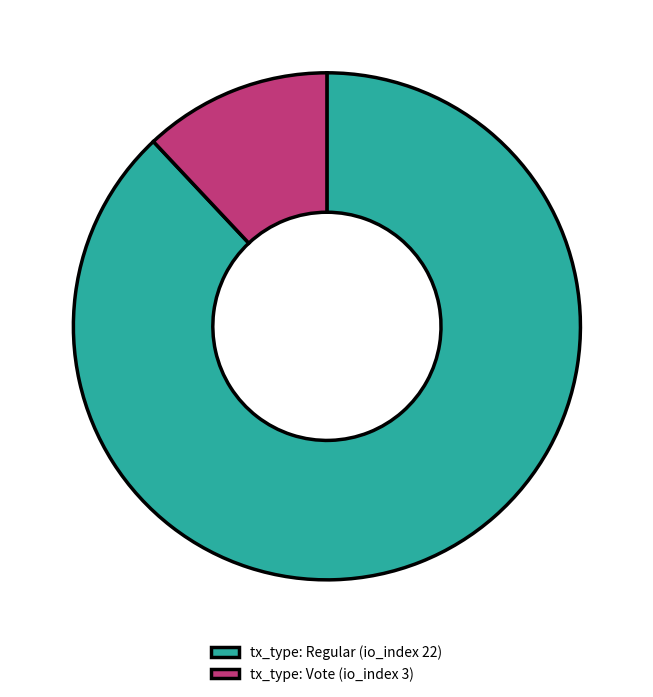

Between tx_type: Vote (io_index 3) and tx_type: Regular (io_index 22), which is larger?

tx_type: Regular (io_index 22)